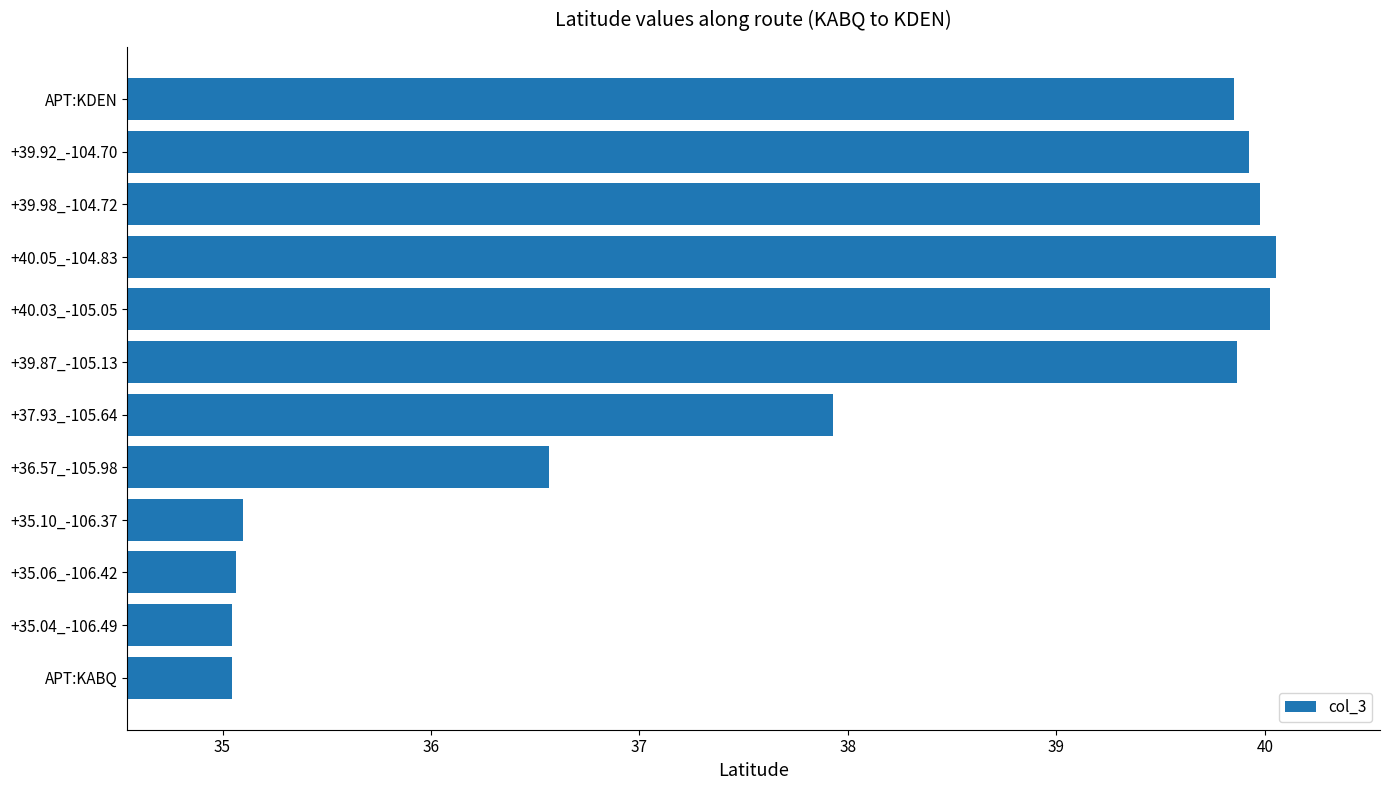

Where is the data nearest to the value 37?

+36.57_-105.98